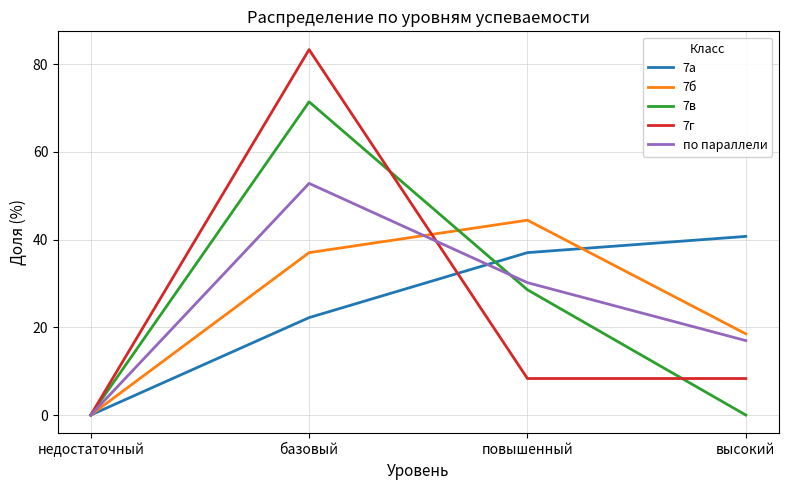

Count the number of data series in this chart.

5